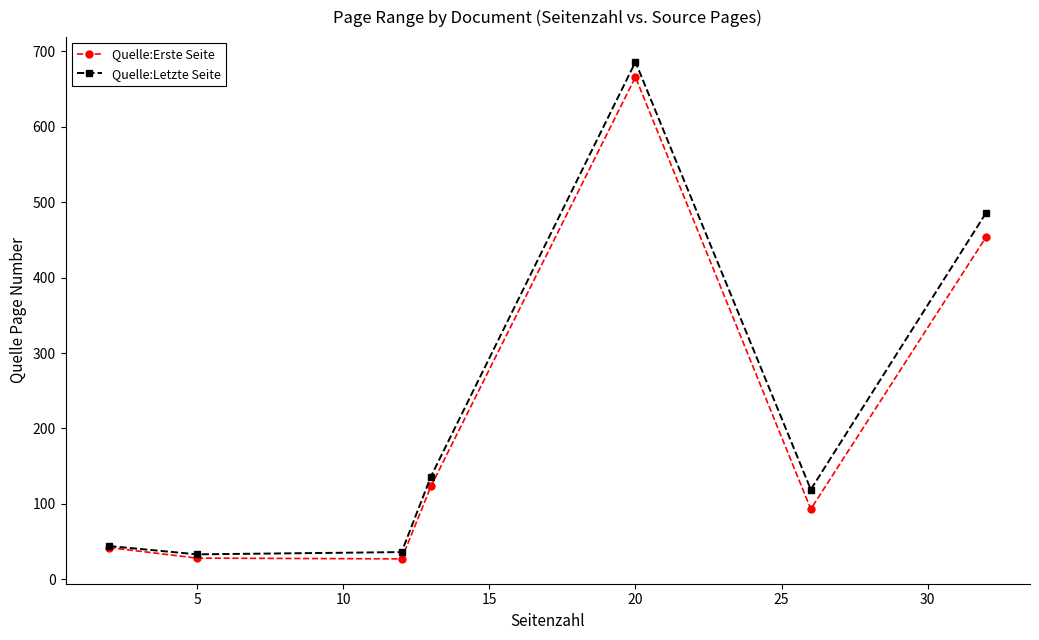

In Quelle:Letzte Seite, how many points are lower than both neighbors (excluding endpoints)?

2